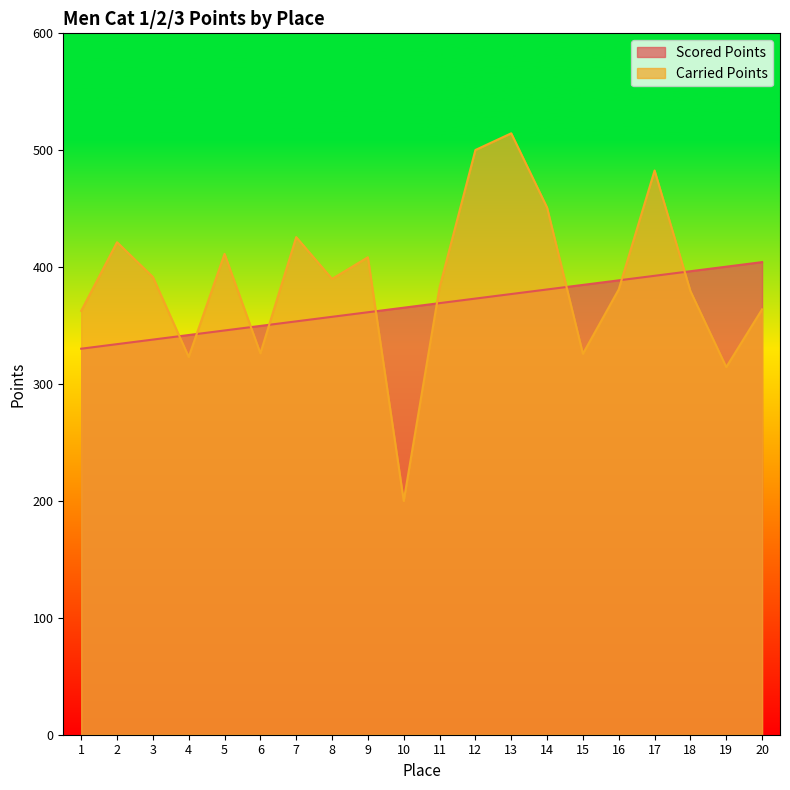

At which category is the sum across all series the highest?

13